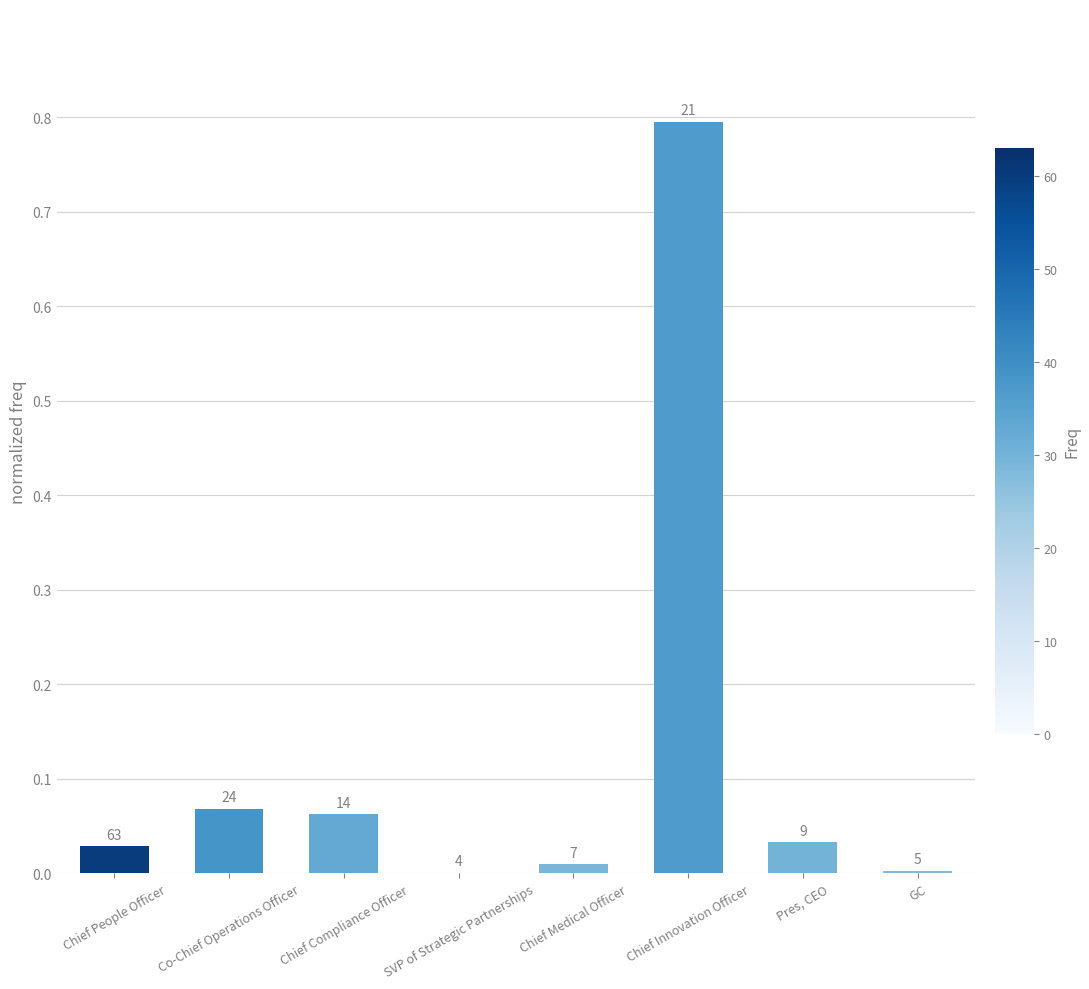

What is the approximate value at Co-Chief Operations Officer?

0.1